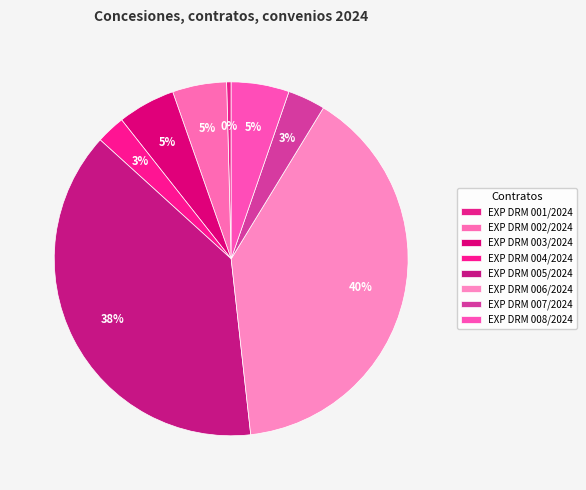

Which slice is the smallest?

EXP DRM 001/2024